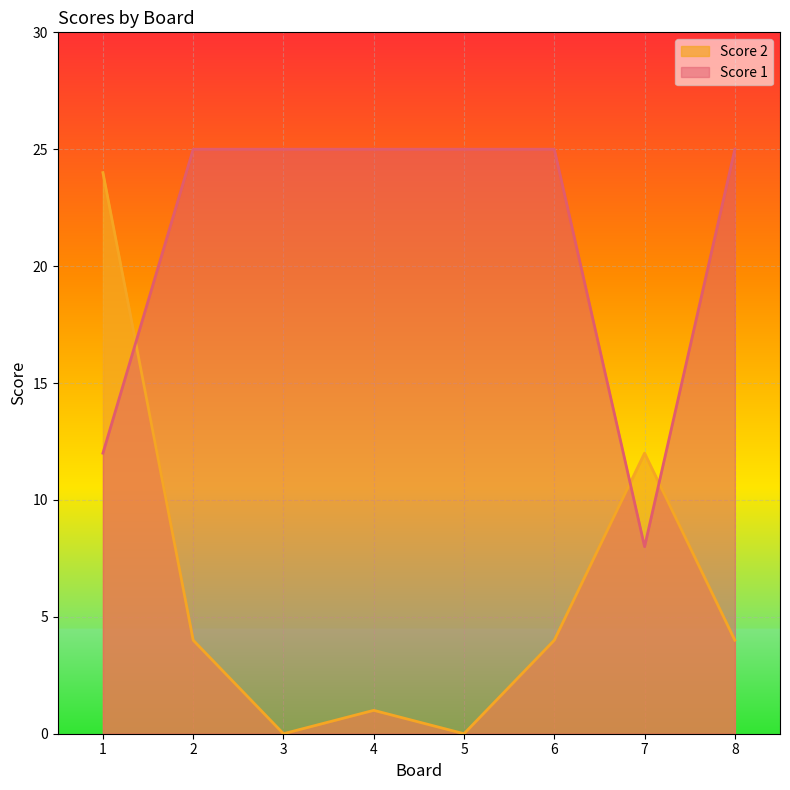

List the series in order of their peak value, lowest first.

Score 2, Score 1